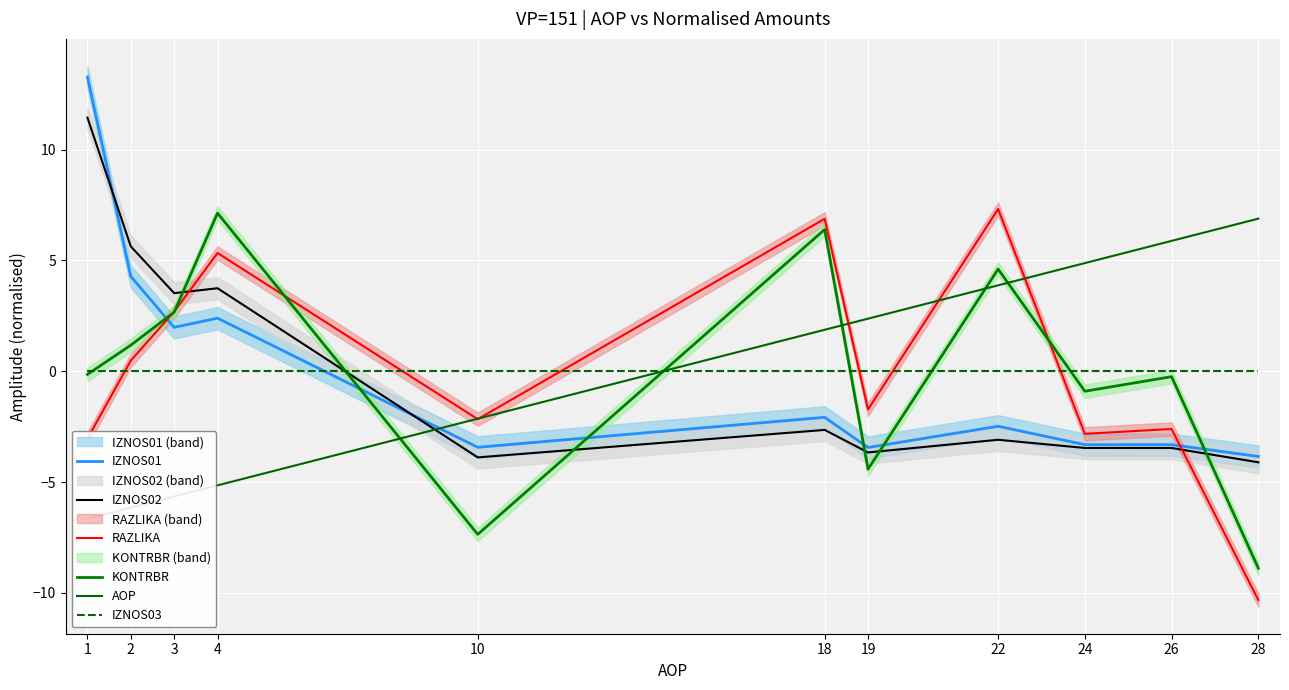

Is it true that KONTRBR equals 10.1 at 18?

False